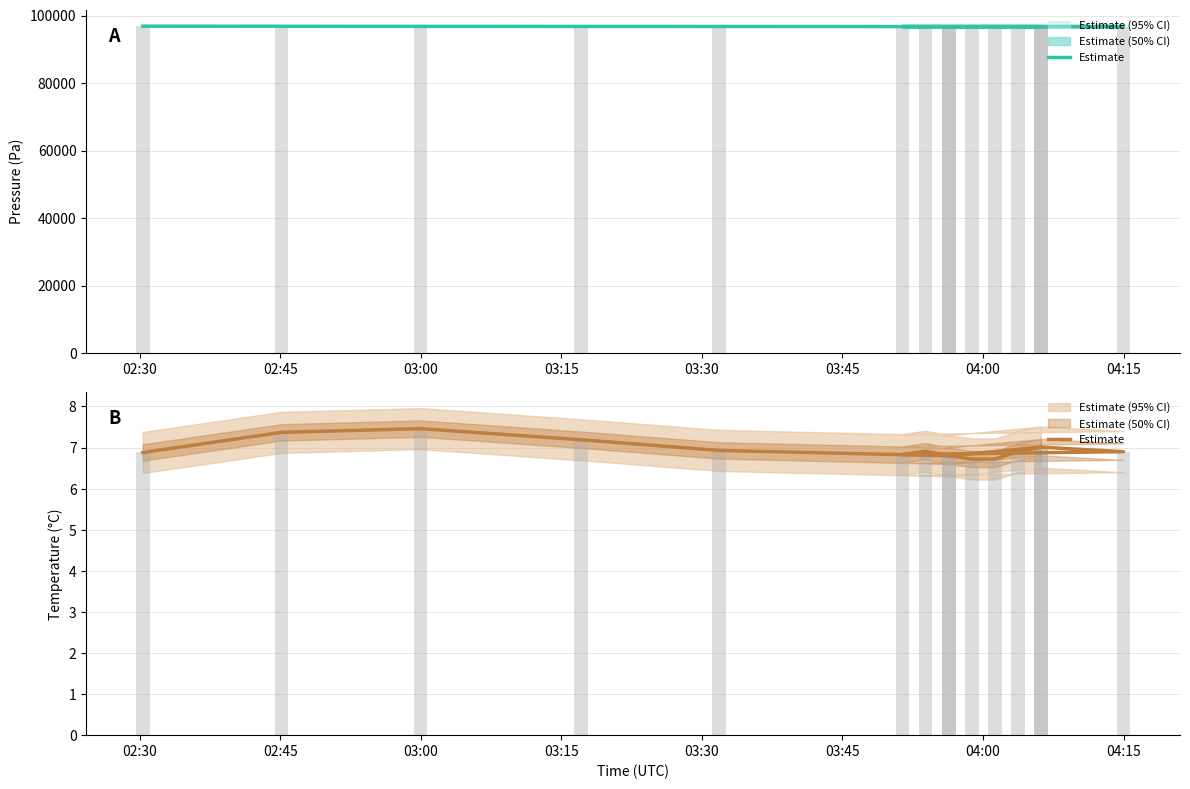

True or false: the data shows 2.8 at 02:45.

False